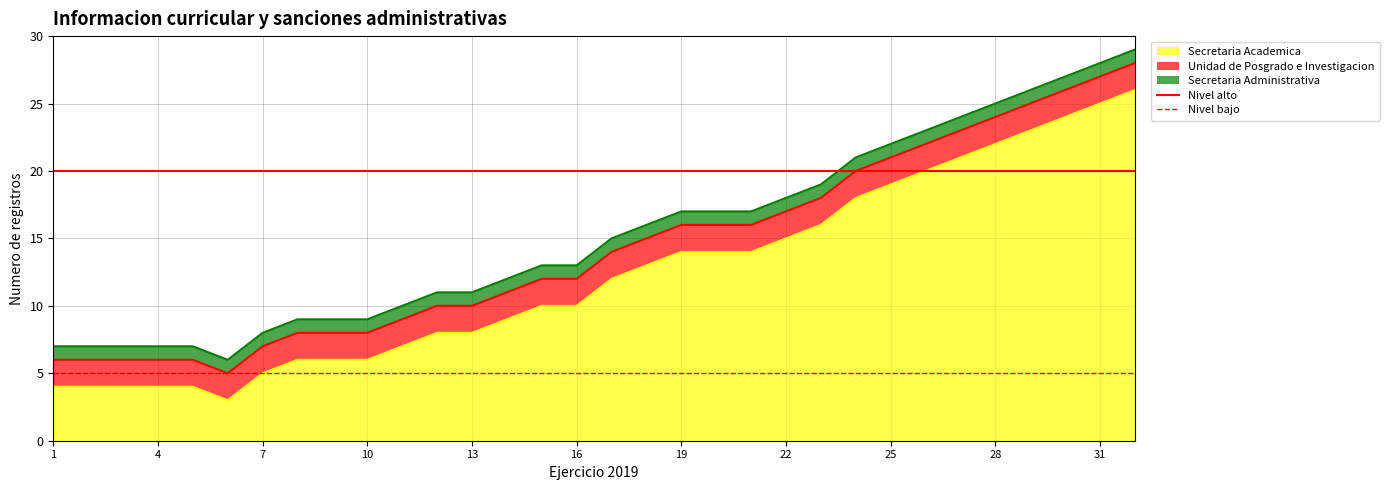

What is the minimum value for Secretaria Academica?

3